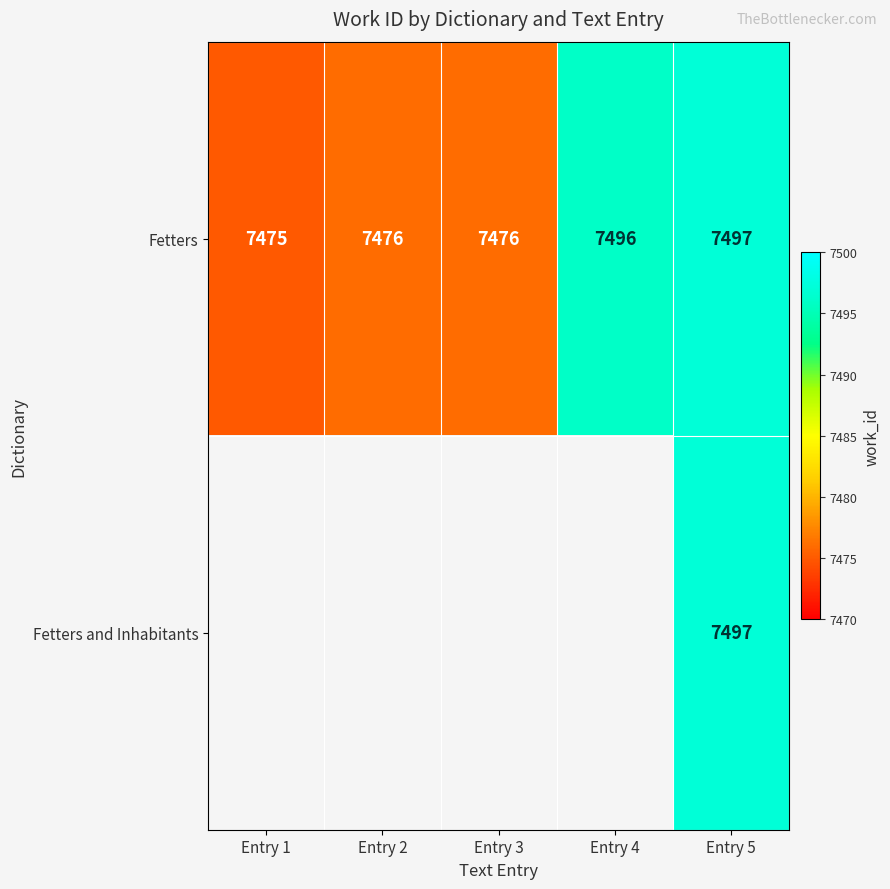

What is the lowest value of the Fetters series?

7475